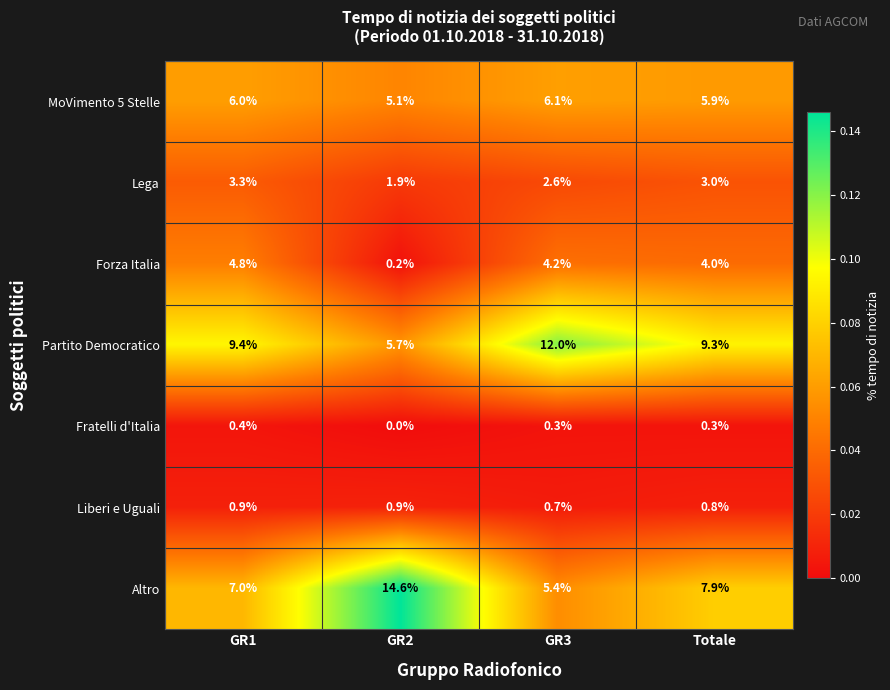

What is the difference between the MoVimento 5 Stelle values at GR2 and GR3?

1.0